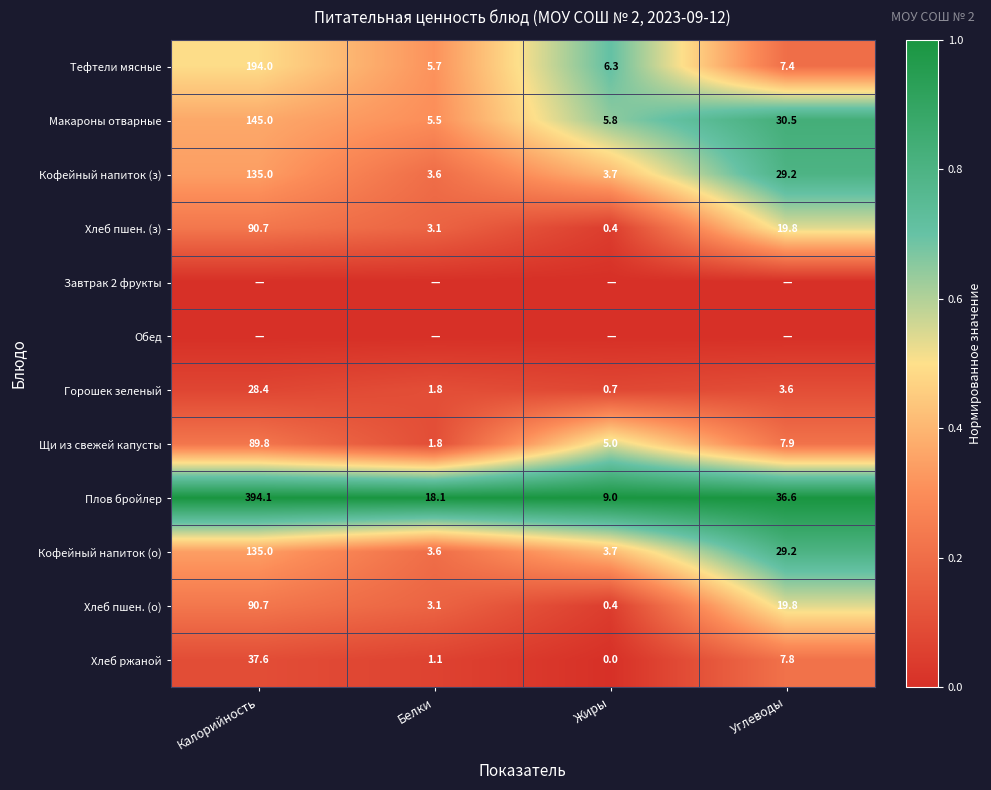

Rank the categories by Макароны отварные value from lowest to highest.

Белки, Жиры, Углеводы, Калорийность